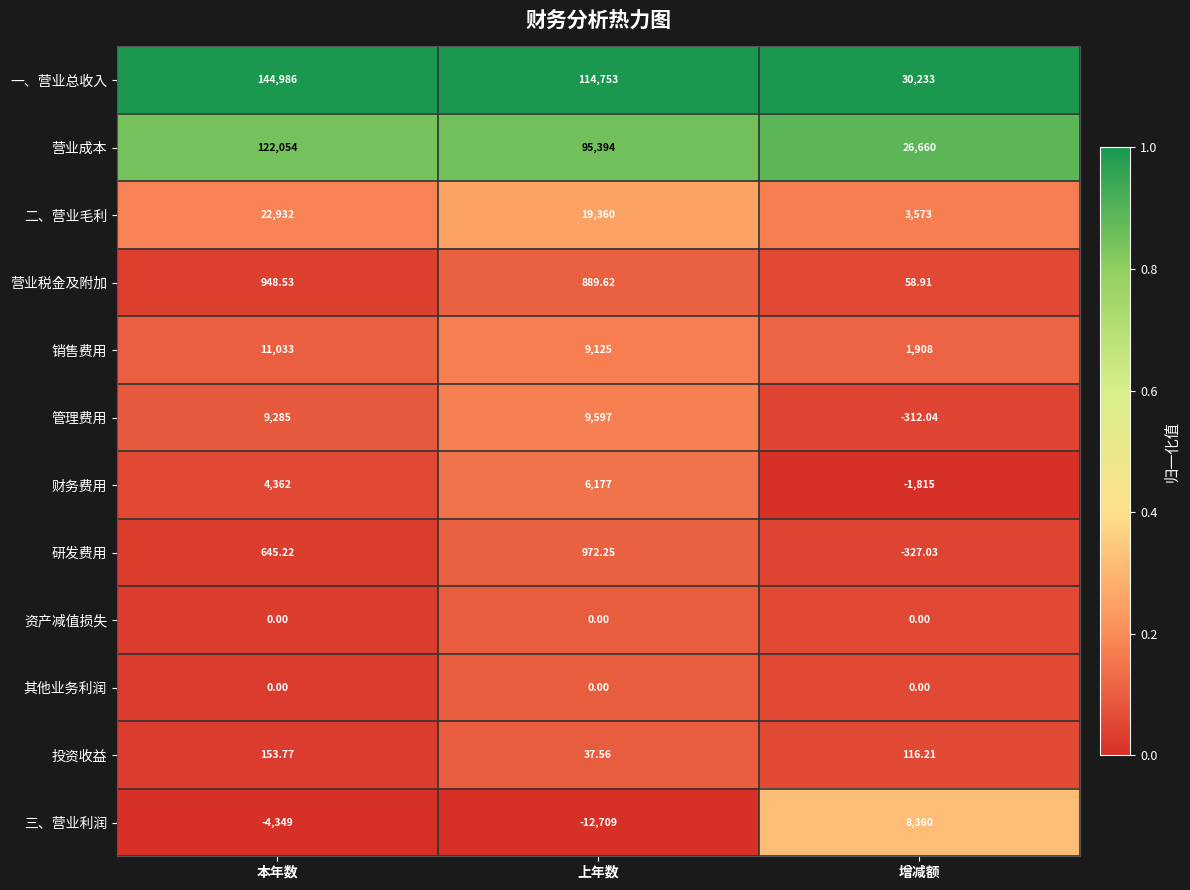

What is the total value across all series at 上年数?

243596.4